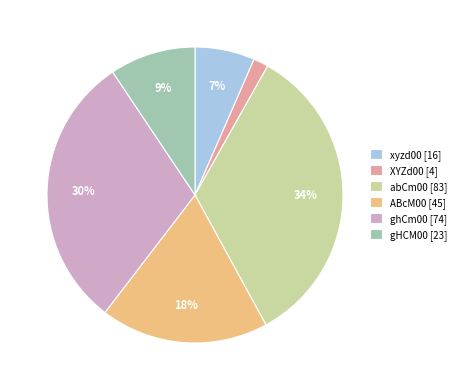

Combined, do ghCm00 [74] and XYZd00 [4] account for over 50%?

No